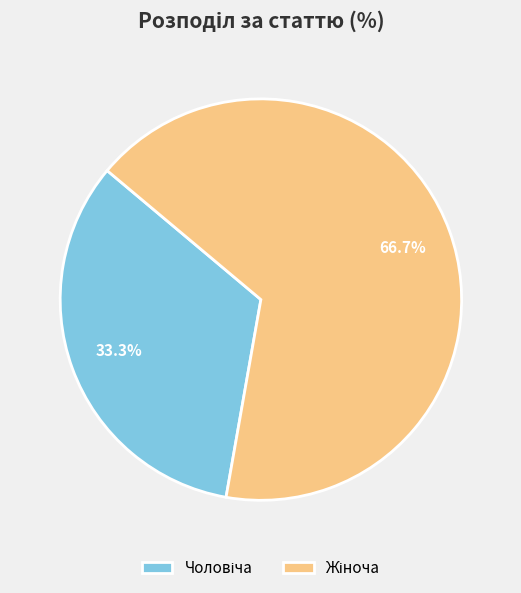

Is there a majority slice in this chart?

Yes